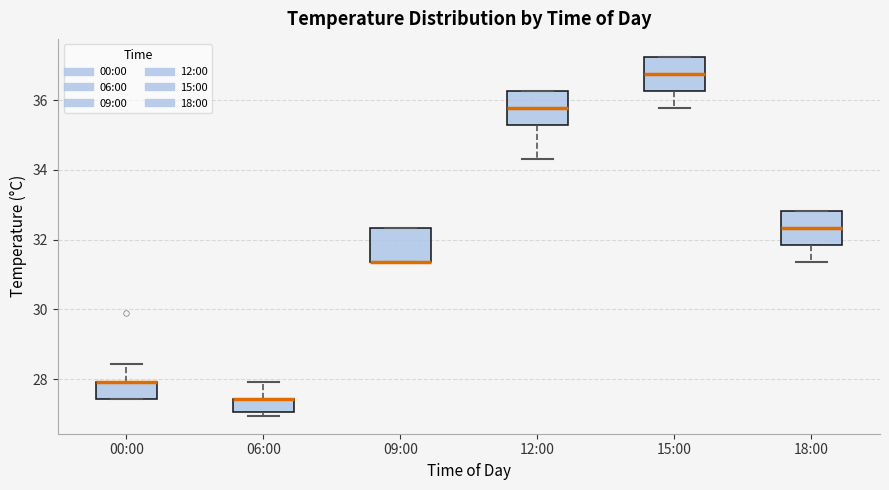

Reading left to right, read every box against the y-axis: the position of its median line, the range the box covers, and the ends of its whiskers. The values are not printed on the chart, so give them approximately, as read against the axis.

00:00: median 28.0 (drawn on the box's upper edge), box 27.4 to 28.0, whiskers 27.4 to 28.4
06:00: median 27.4 (drawn on the box's upper edge), box 27.0 to 27.4, whiskers 27.0 (just below the box's lower edge) to 28.0
09:00: median 31.4 (drawn on the box's lower edge), box 31.4 to 32.4, whiskers 31.4 to 32.4
12:00: median 35.8, box 35.2 to 36.2, whiskers 34.4 to 36.2
15:00: median 36.8, box 36.2 to 37.2, whiskers 35.8 to 37.2
18:00: median 32.4, box 31.8 to 32.8, whiskers 31.4 to 32.8